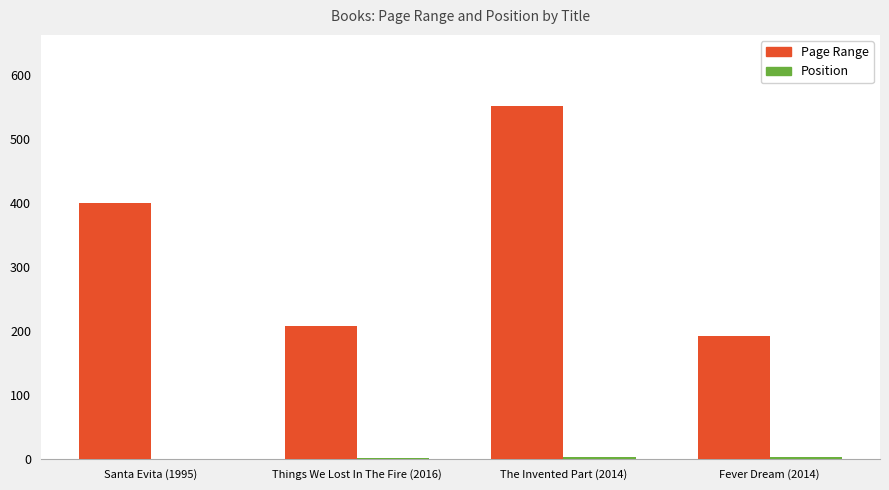

Which series has the largest total across all categories?

Page Range